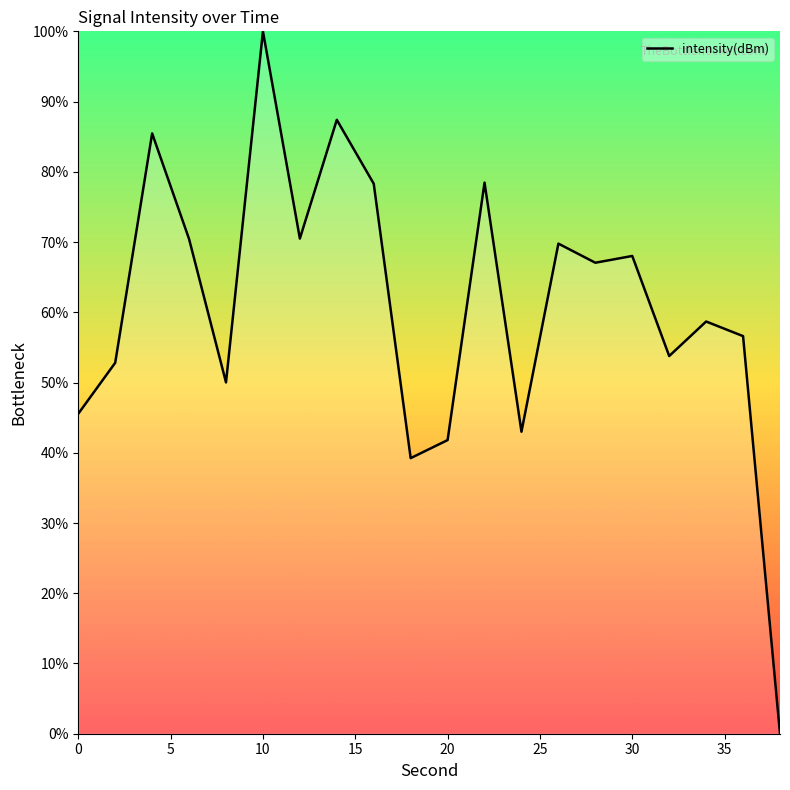

What is the greatest value displayed?

100.0